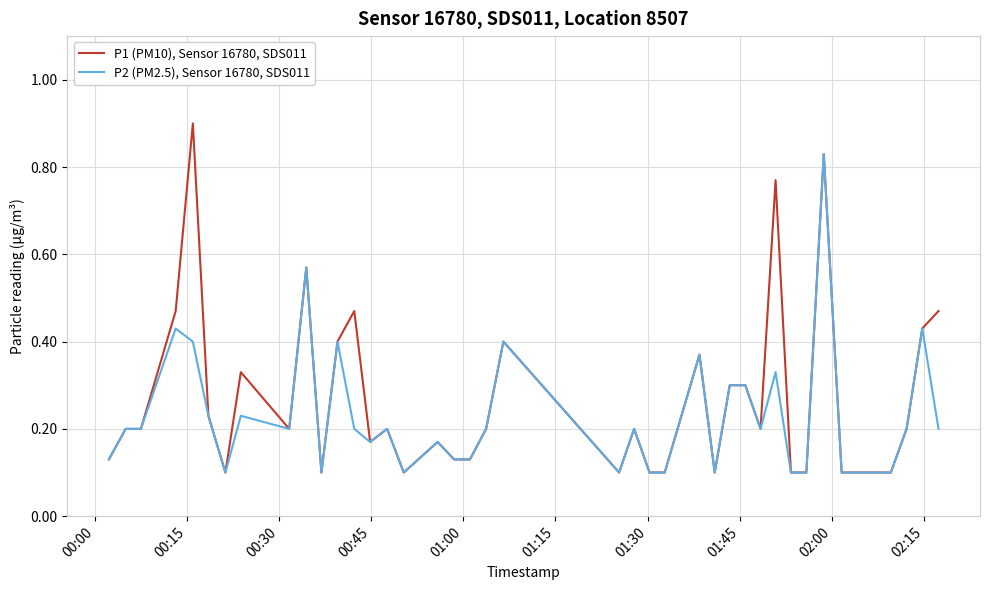

List the series in order of their peak value, highest first.

P1 (PM10), Sensor 16780, SDS011, P2 (PM2.5), Sensor 16780, SDS011